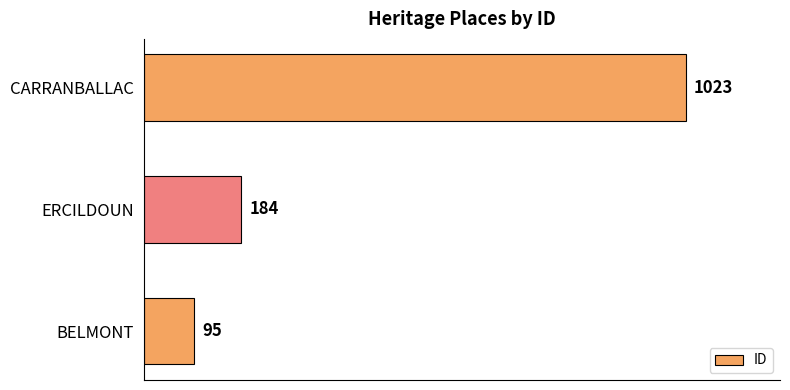

What is the greatest value displayed?

1023